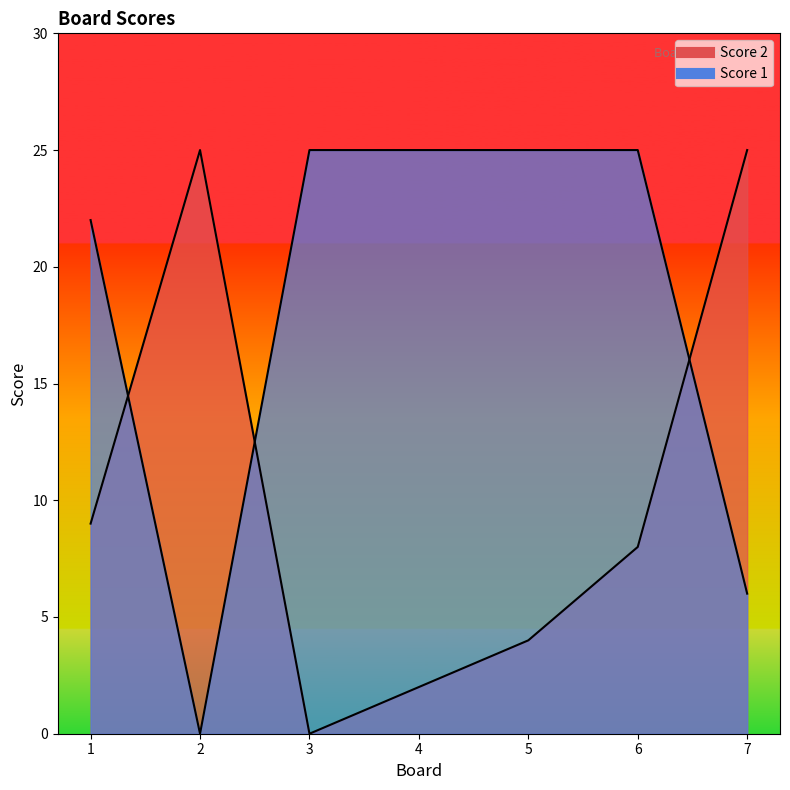

Does the chart have visible grid lines?

No